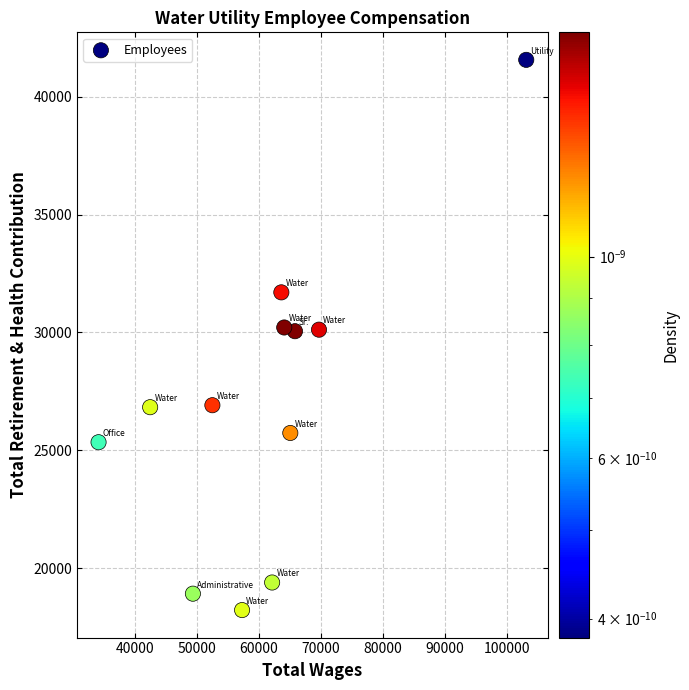

What is the range of X values (max minus min)?

69094